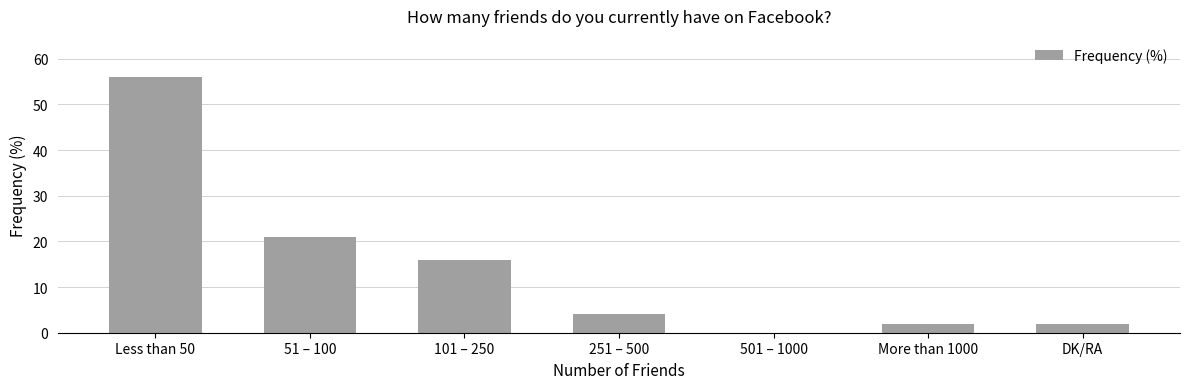

How many values are above zero?

6